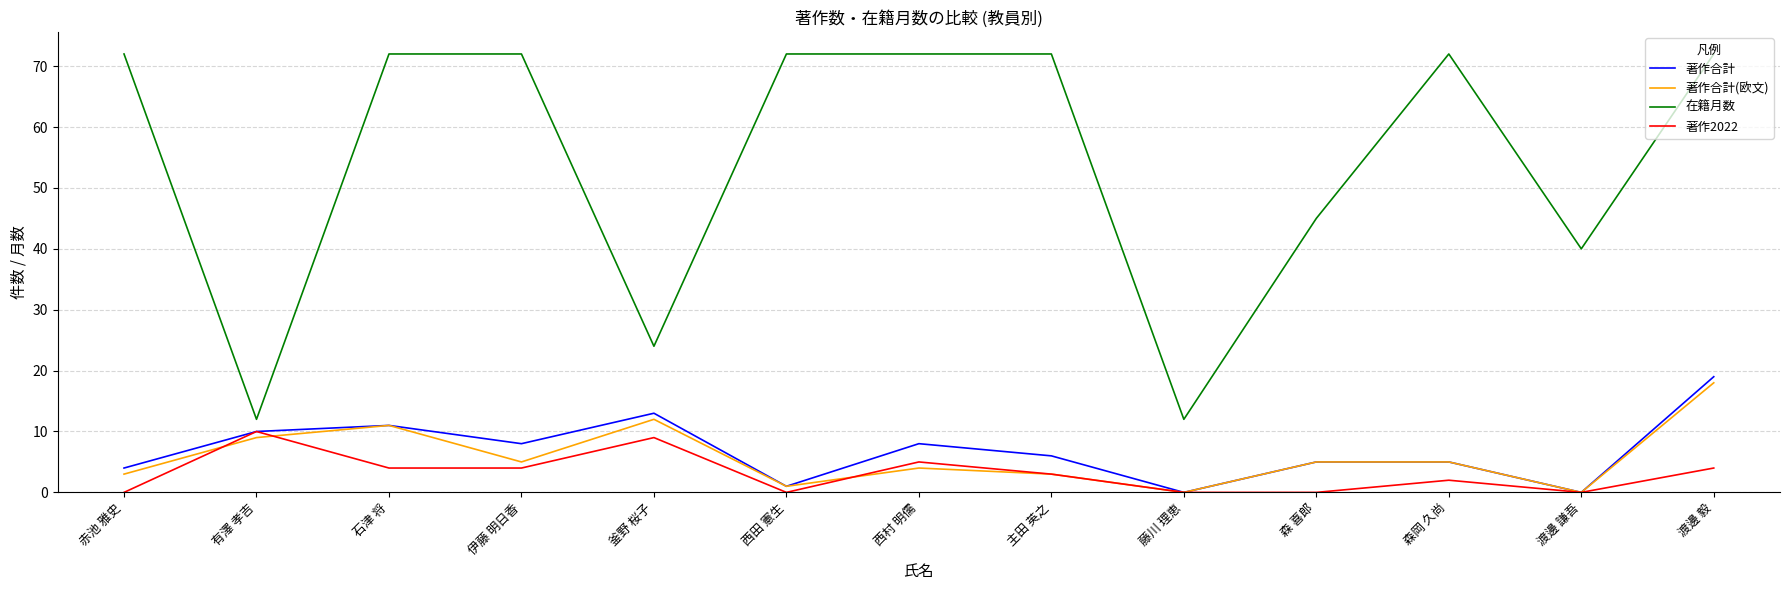

Which category has the highest value in the 著作2022 series?

有澤 孝吉